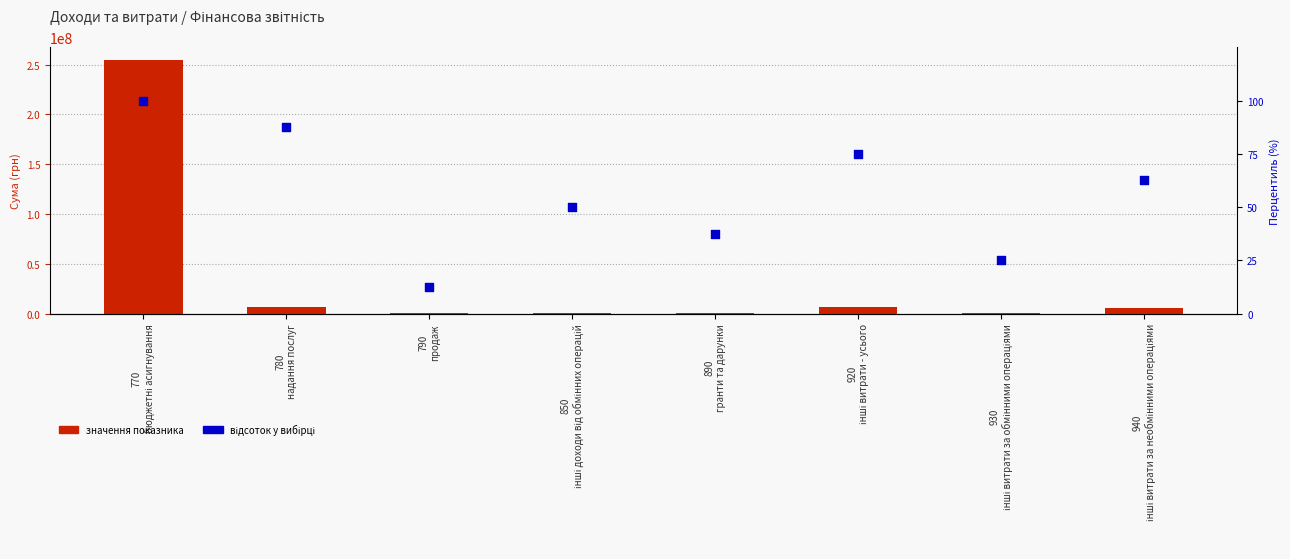

Is the value of відсоток у вибірці at 780
надання послуг greater than the value of значення показника at 780
надання послуг?

No